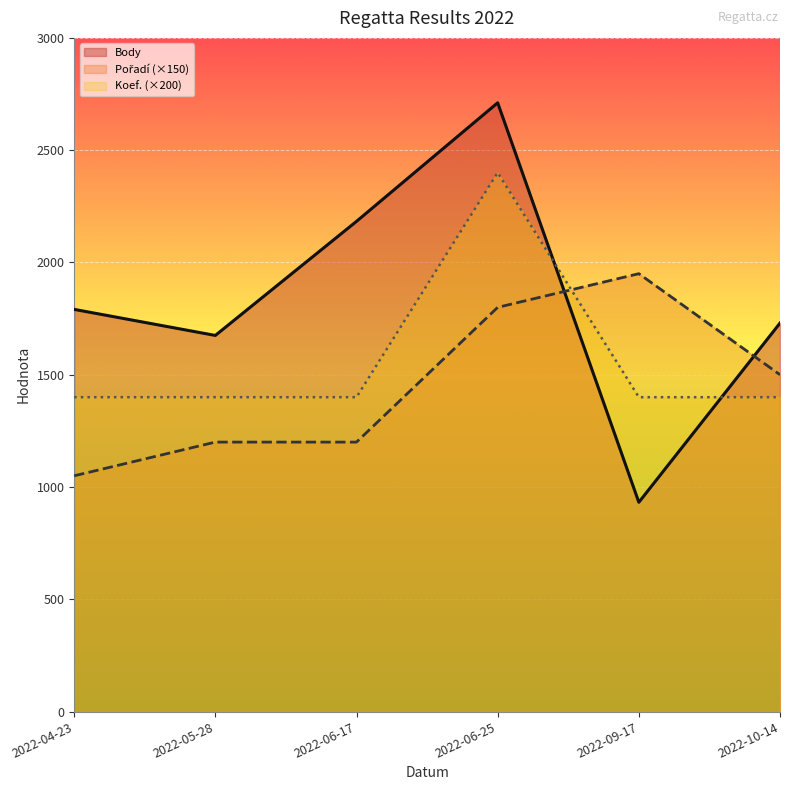

In Body, how many points are higher than both neighbors (excluding endpoints)?

1